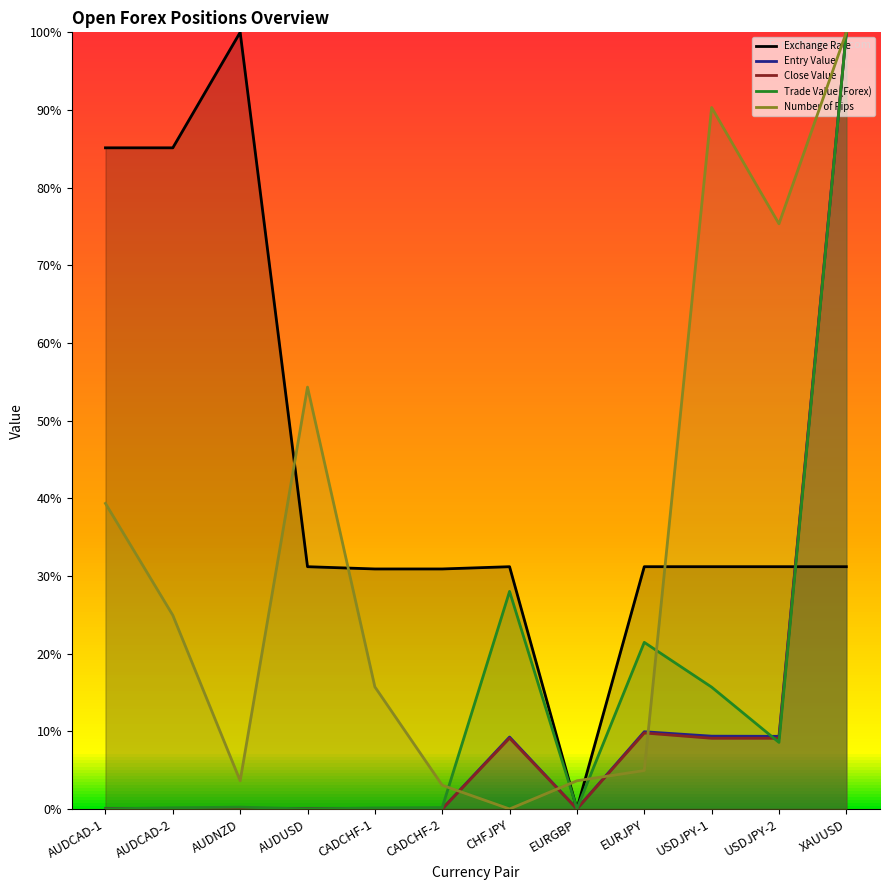

What position from the right is EURGBP?

5